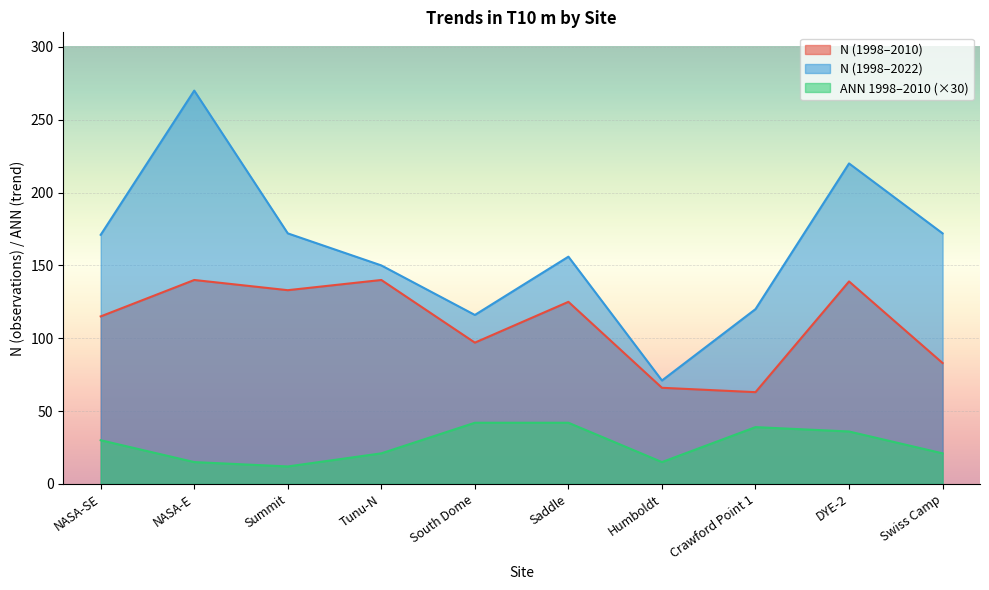

Reading left to right, what are all the values shown in this chart?

N (1998-2010): NASA-SE=115	NASA-E=140	Summit=133	Tunu-N=140	South Dome=97	Saddle=125	Humboldt=66	Crawford Point 1=63	DYE-2=139	Swiss Camp=83
N (1998-2022): NASA-SE=171	NASA-E=270	Summit=172	Tunu-N=150	South Dome=116	Saddle=156	Humboldt=71	Crawford Point 1=120	DYE-2=220	Swiss Camp=172
ANN (1998-2010): NASA-SE=30	NASA-E=15	Summit=12	Tunu-N=21	South Dome=42	Saddle=42	Humboldt=15	Crawford Point 1=39	DYE-2=36	Swiss Camp=21